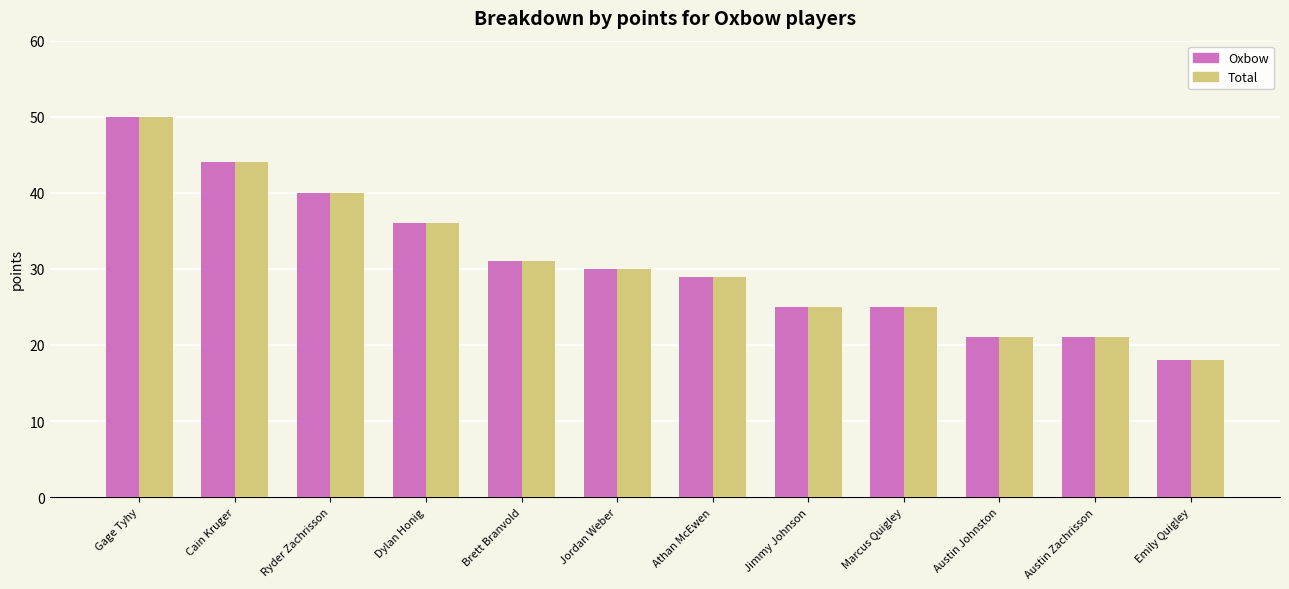

Which category has the lowest value in the Oxbow series?

Emily Quigley